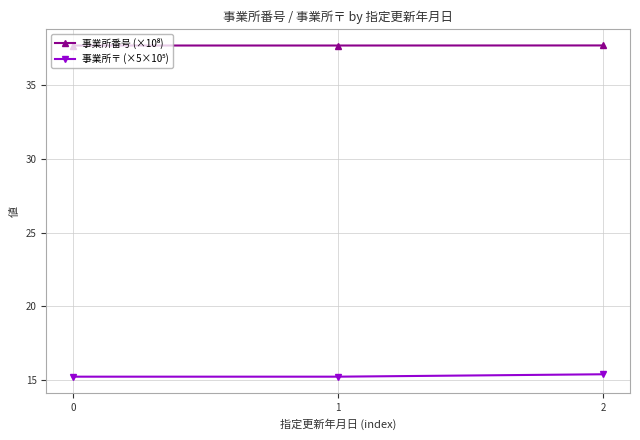

What is the minimum value shown in the chart?

15.2